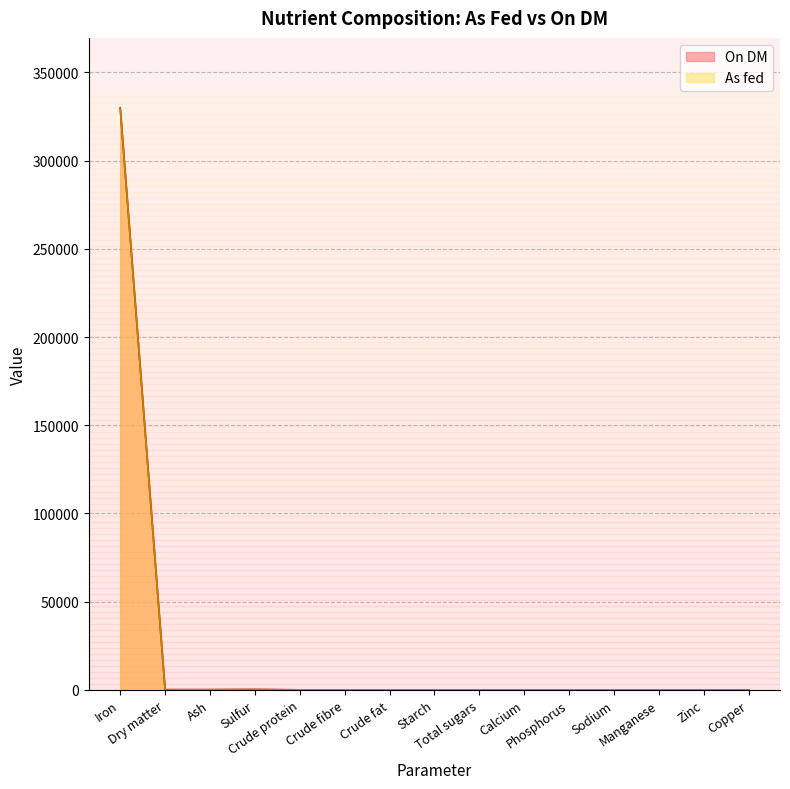

What are all the series names shown in the legend?

On DM, As fed